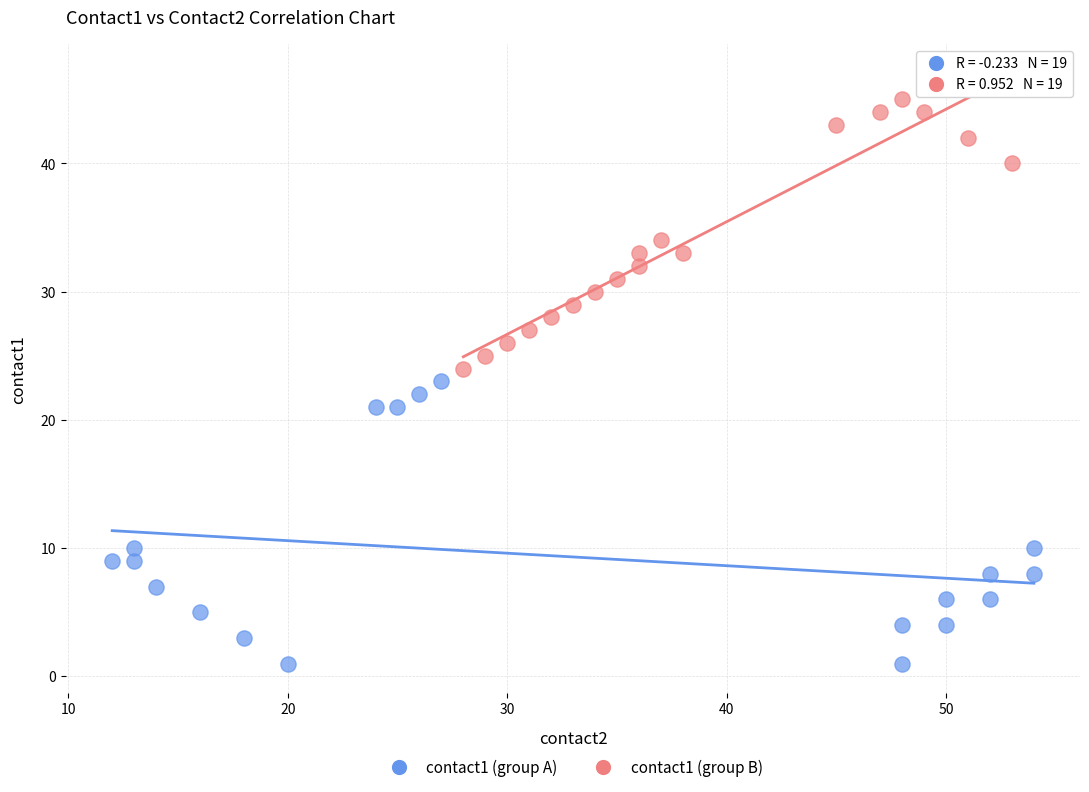

Which series contains the lowest Y value?

contact1 (group A)